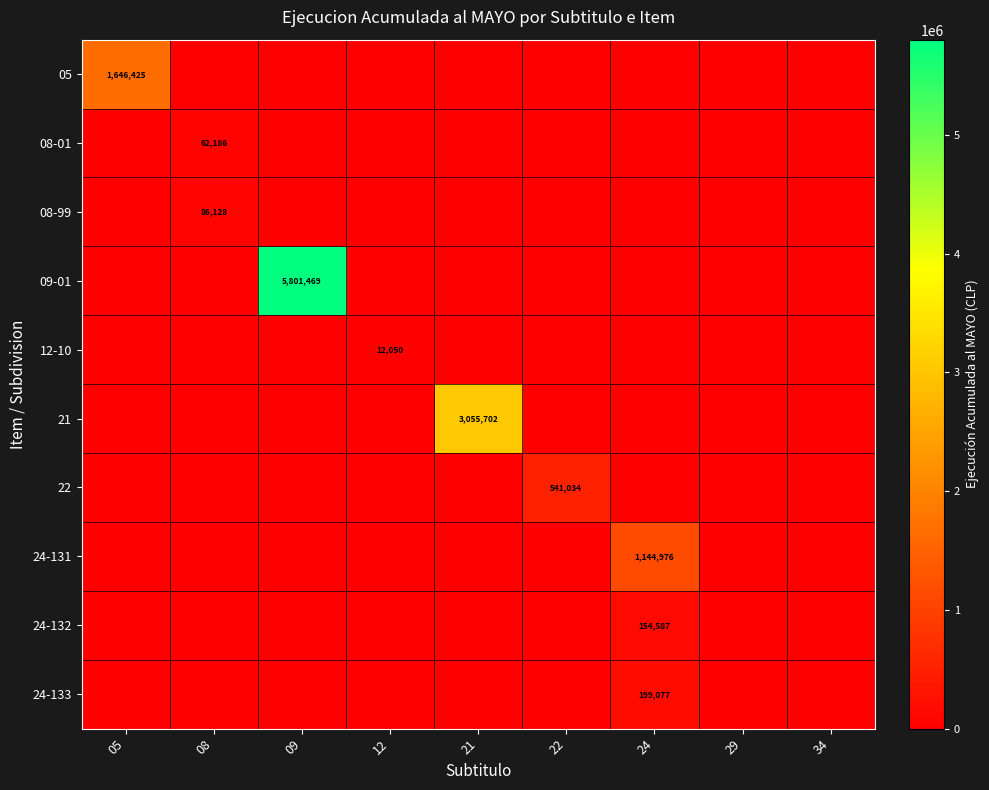

The value of 24-131 at 24 is 1144976. True or false?

True